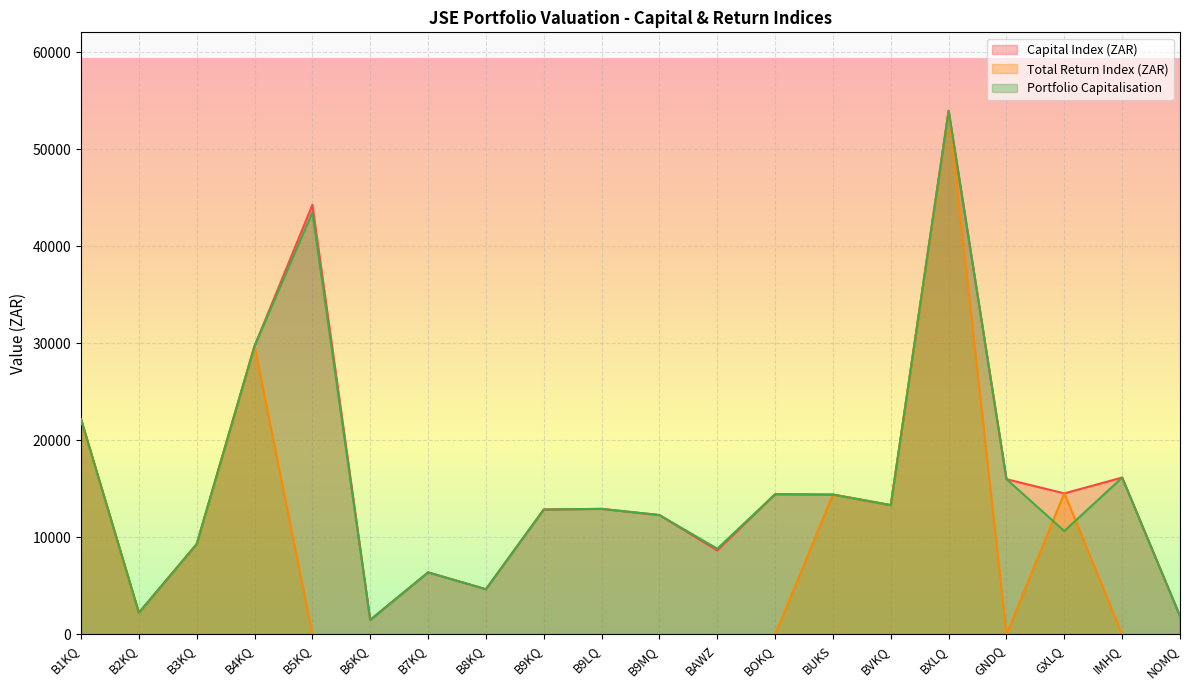

True or false: Capital Index (ZAR) and Portfolio Capitalisation cross at least once.

False